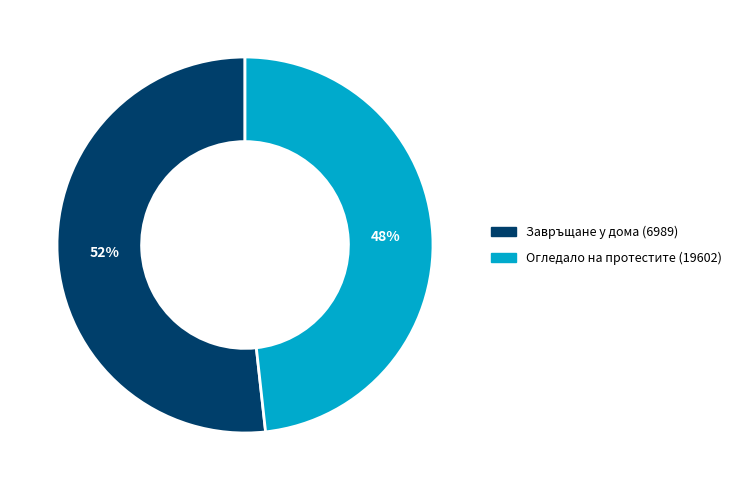

Which slice is the smallest?

Огледало на протестите (19602)